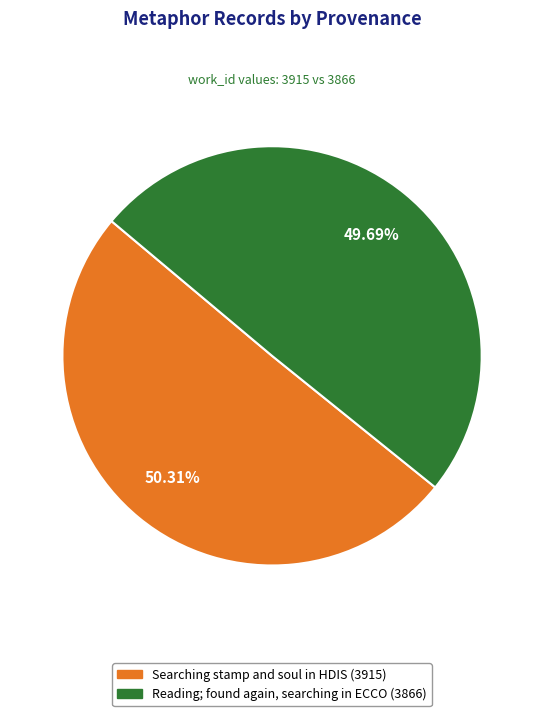

Which has a higher value, Searching stamp and soul in HDIS or Reading; found again, searching in ECCO?

Searching stamp and soul in HDIS